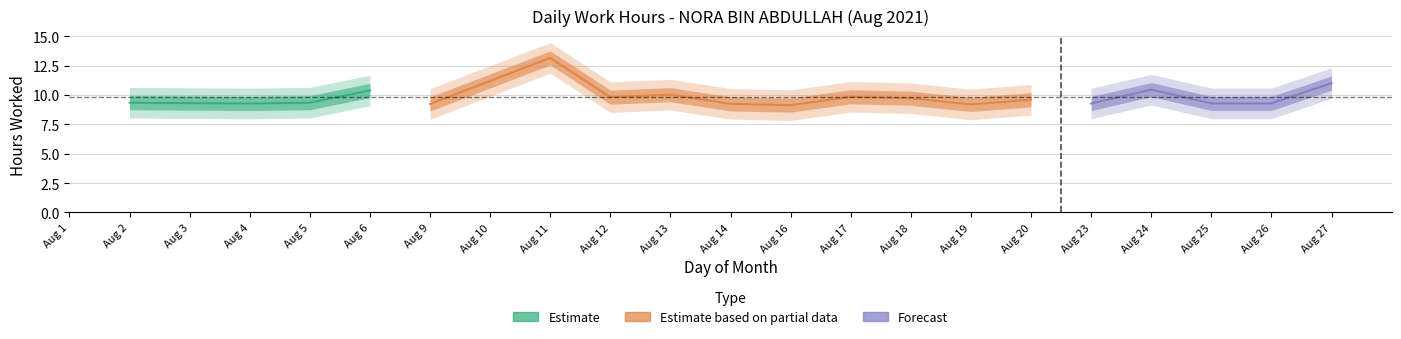

What value does the data have at 5?

9.3